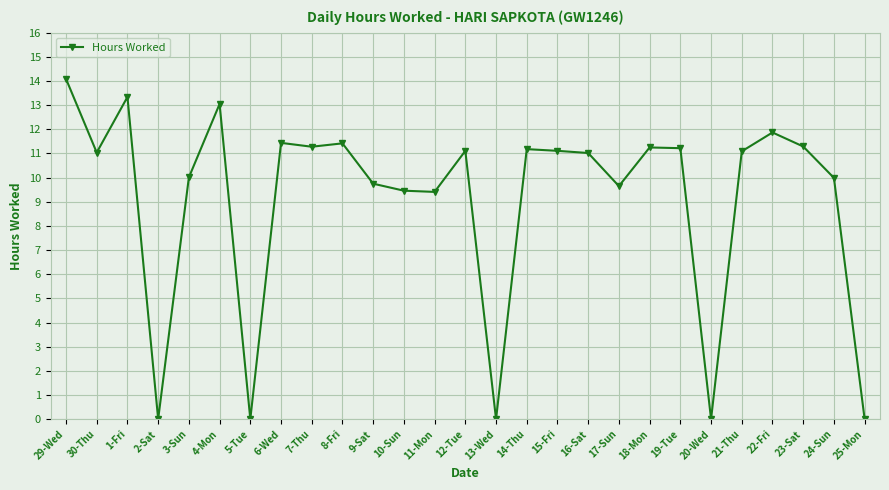

The chart shows a value of 11.2 at 14-Thu. True or false?

True